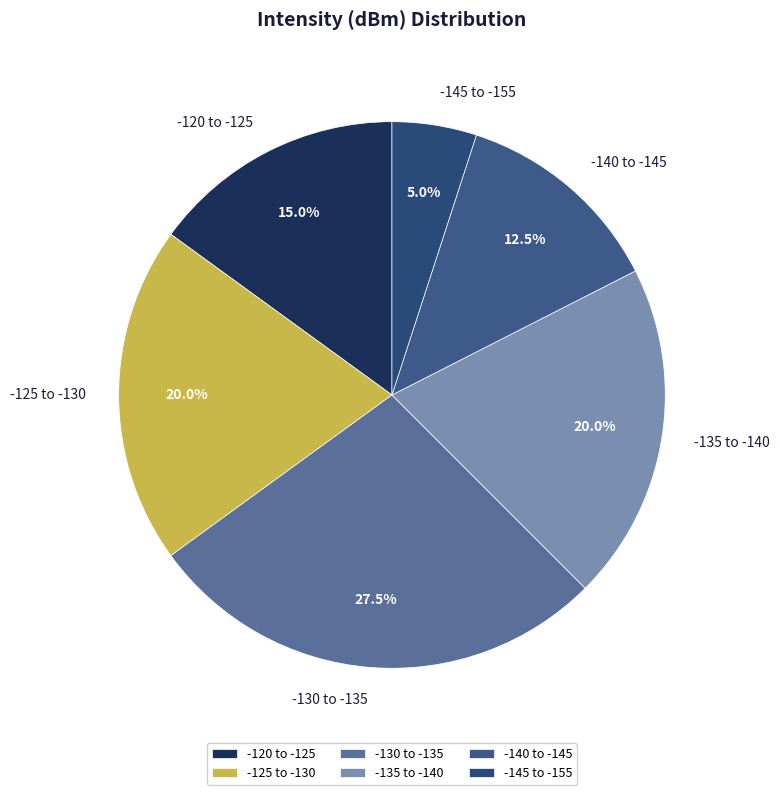

Is there a majority slice in this chart?

No